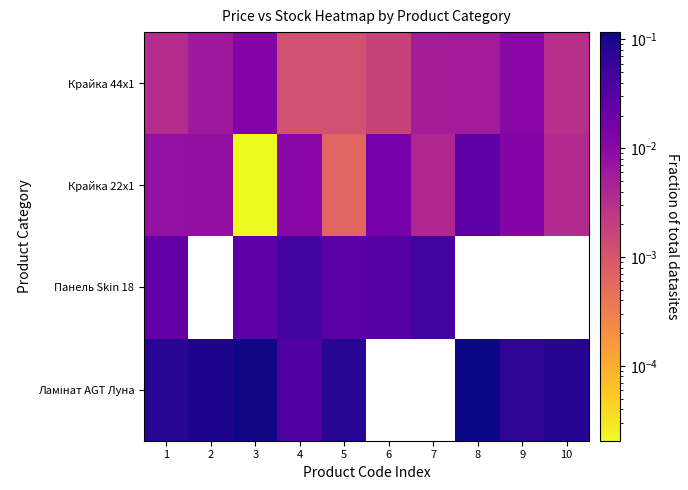

The value of Панель Skin 18 at 5 is 0.0. True or false?

False